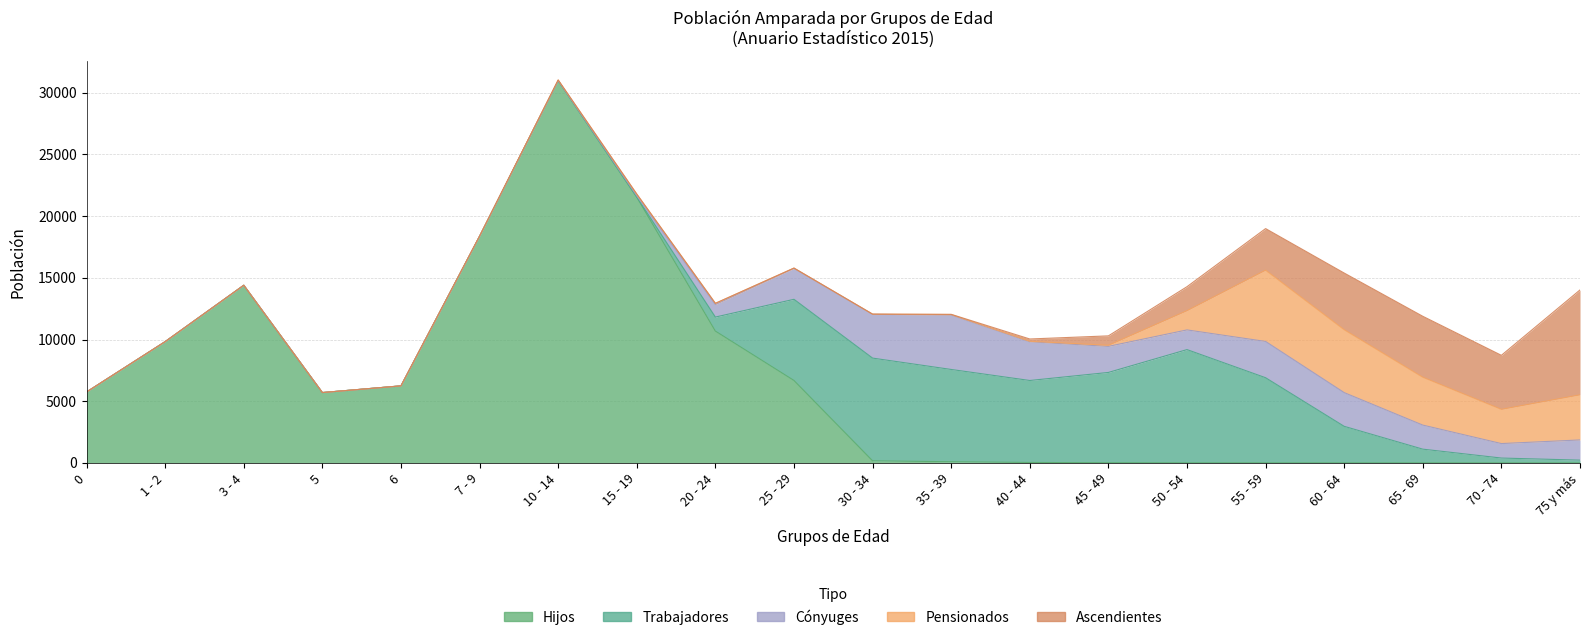

What is the label of the 4th point from the left?

5